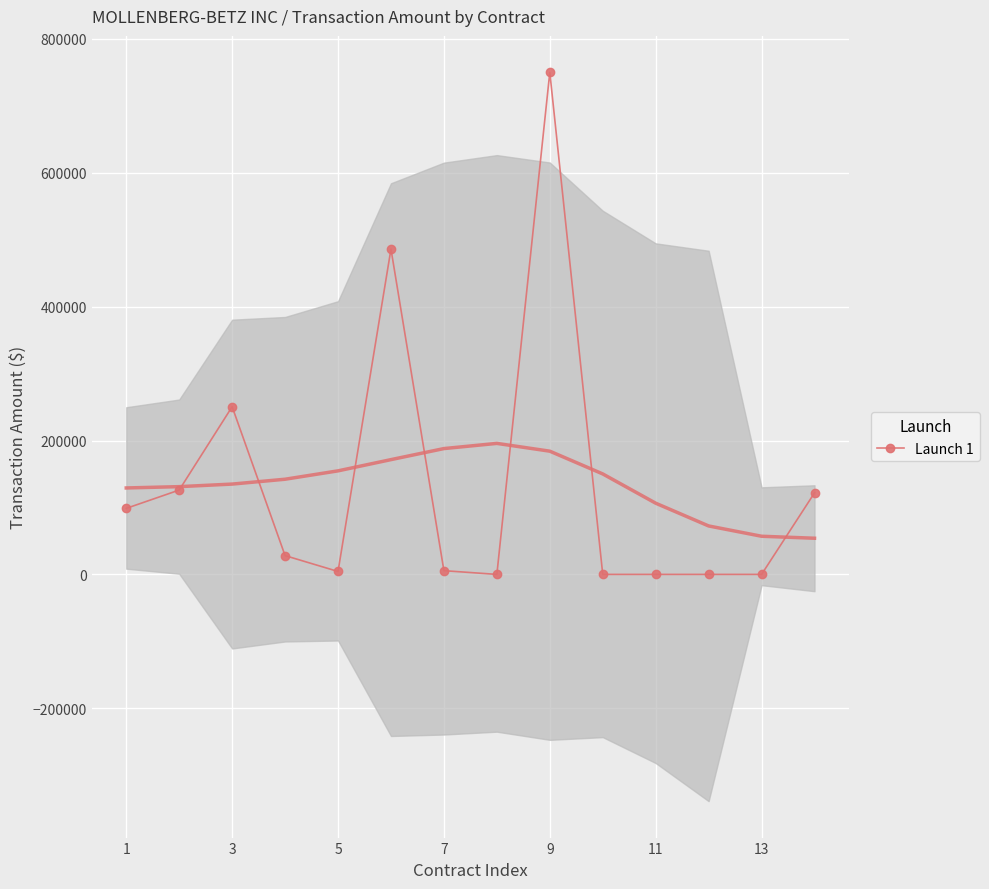

True or false: Launch 1 has more than 0 points higher than both neighbors.

True